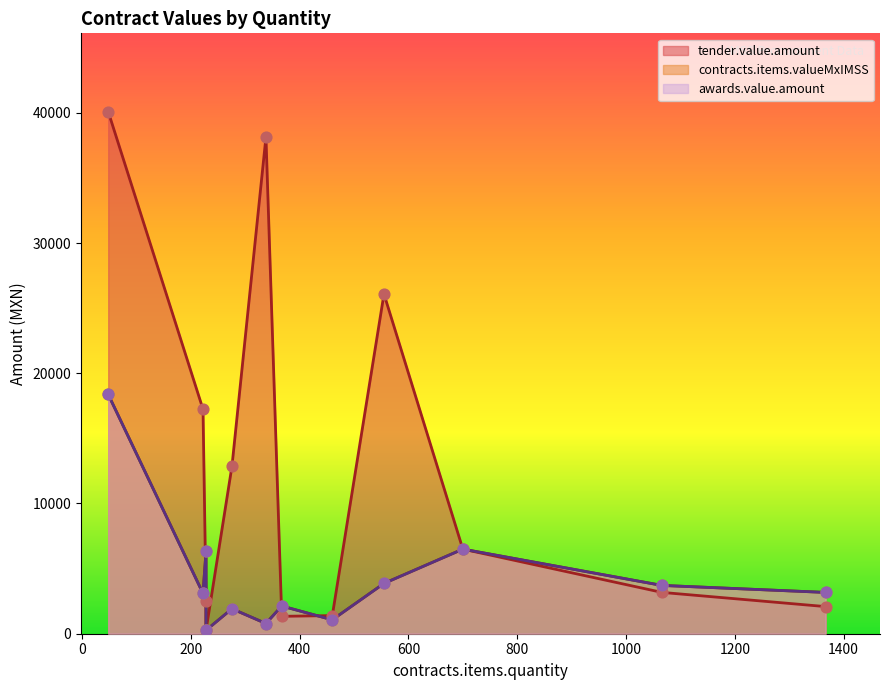

Which series has the largest Y range (max minus min)?

tender.value.amount